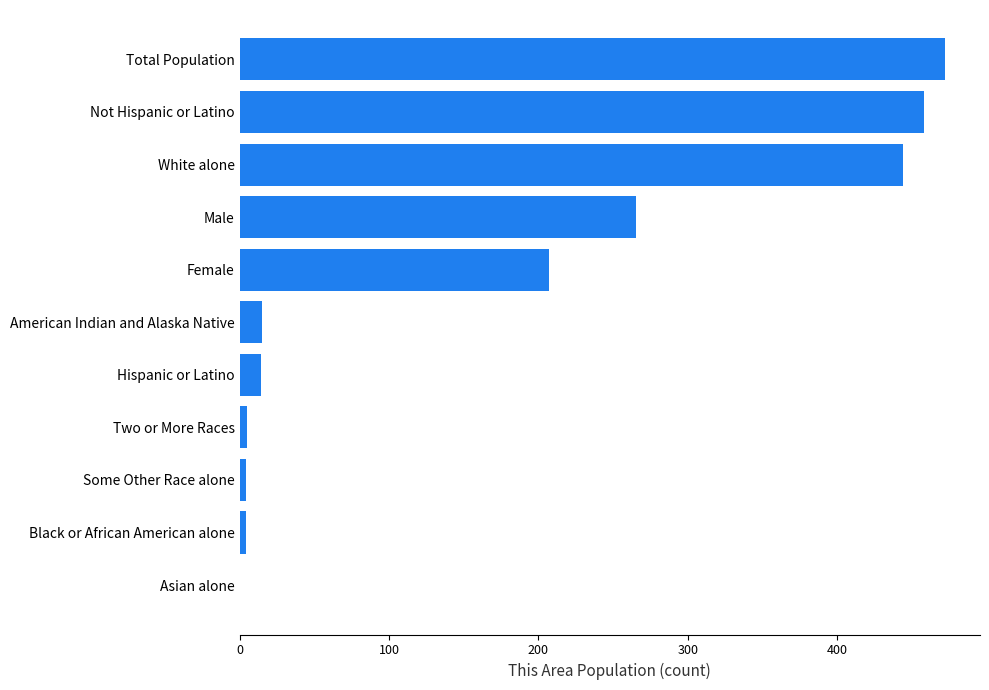

At which category does the chart reach its peak across all series?

Total Population